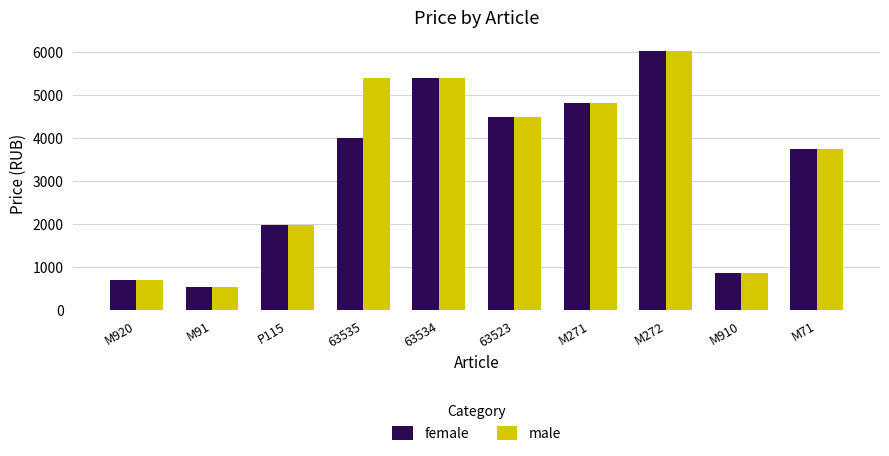

List the labels in order of female value, largest first.

M272, 63534, M271, 63523, 63535, M71, P115, M910, M920, M91